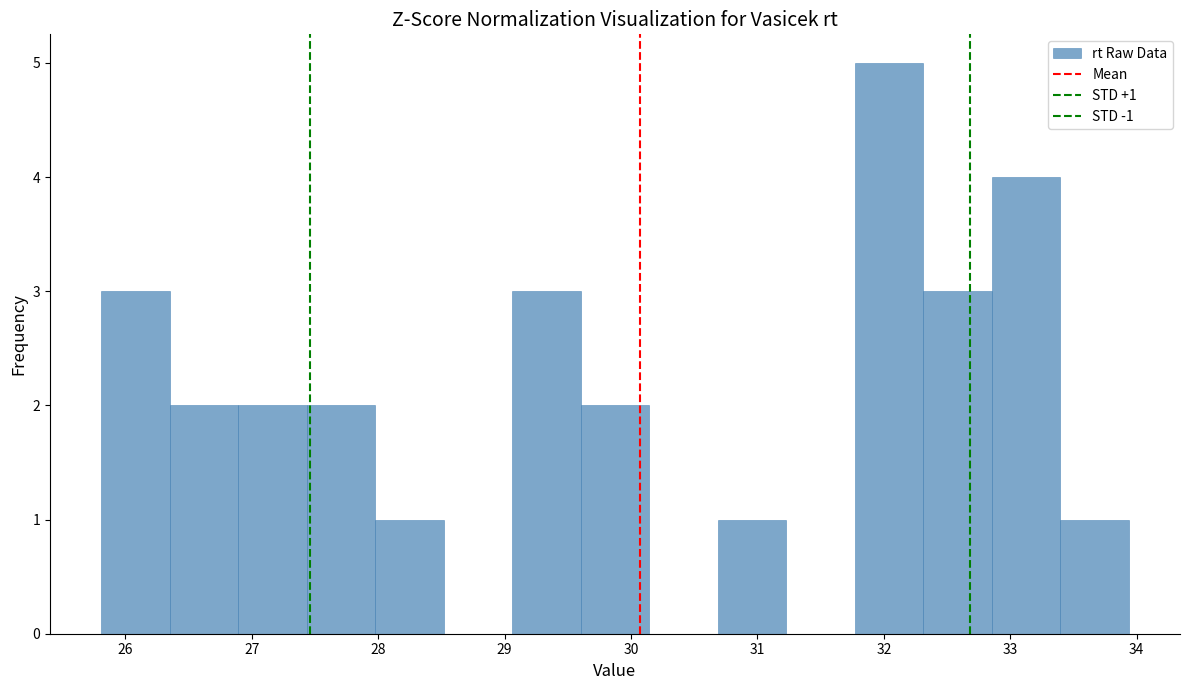

Over which range of the x-axis is the bar tallest?

31.8 to 32.3